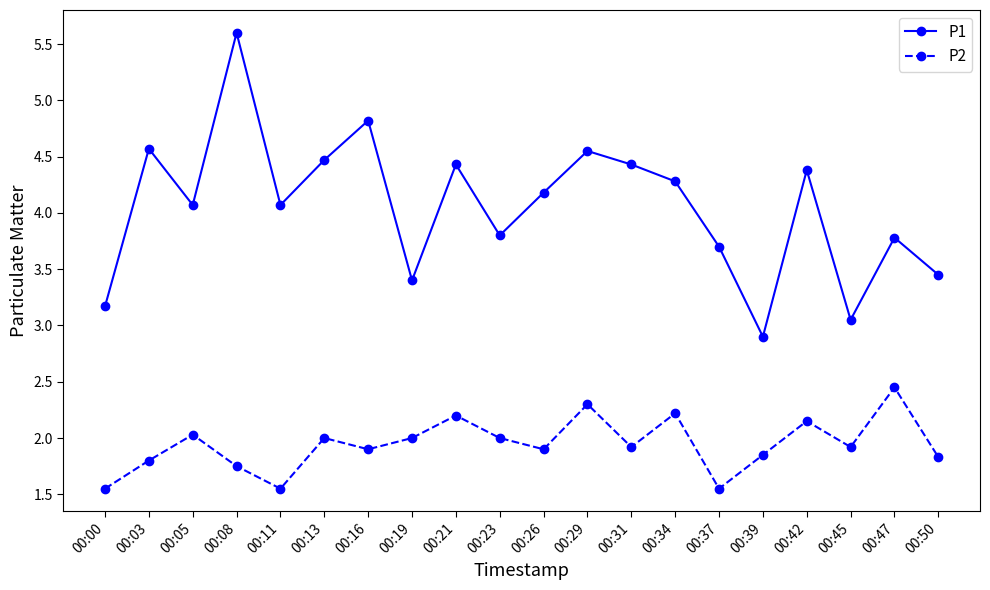

True or false: P2 and P1 intersect in this chart.

False